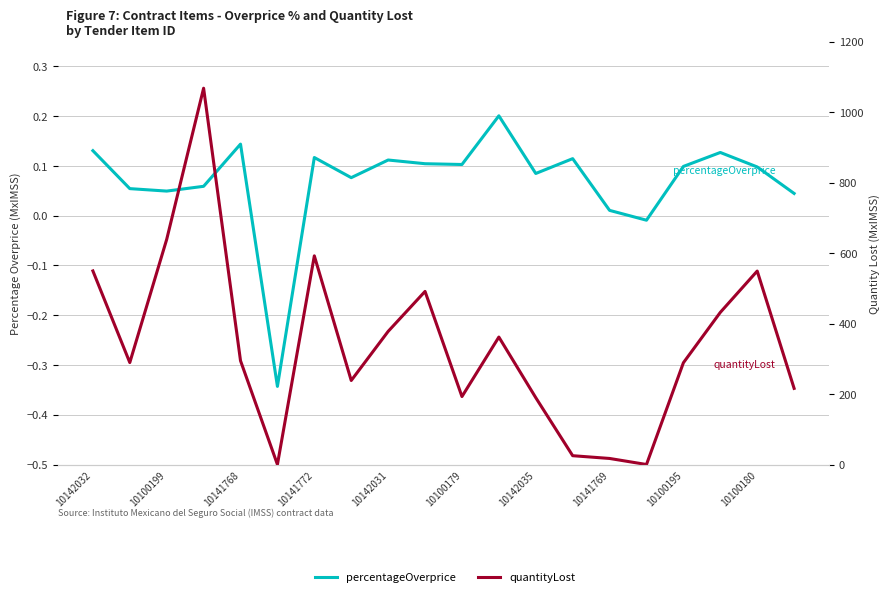

Rank the series by their average value, from highest to lowest.

quantityLost, percentageOverprice